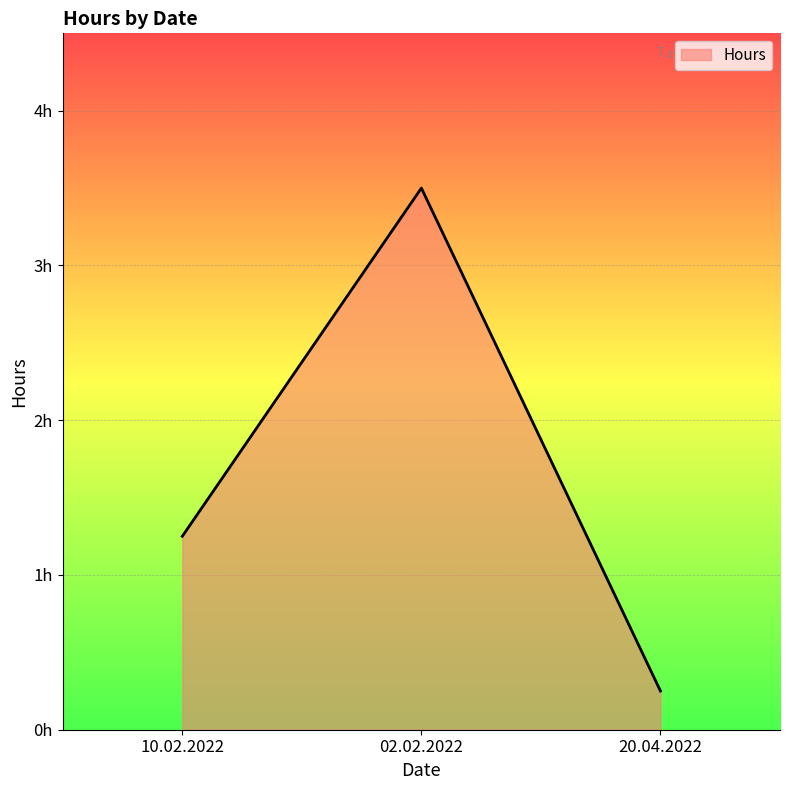

Does the chart have visible grid lines?

Yes